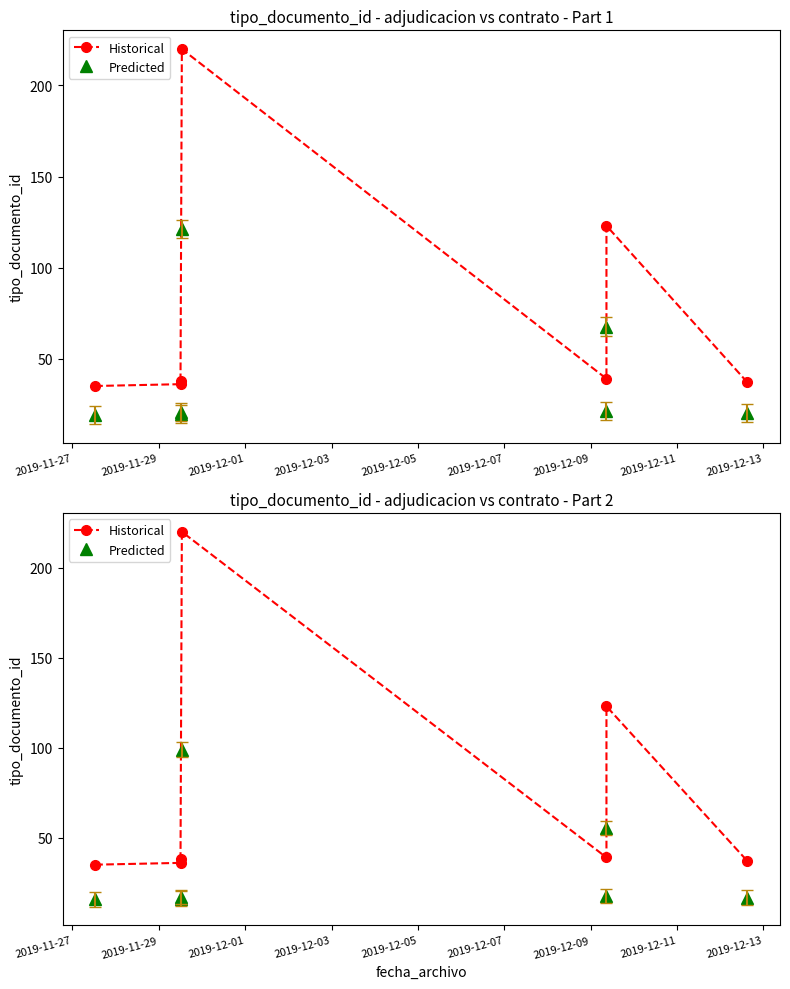

True or false: Predicted and Historical cross at least once.

False